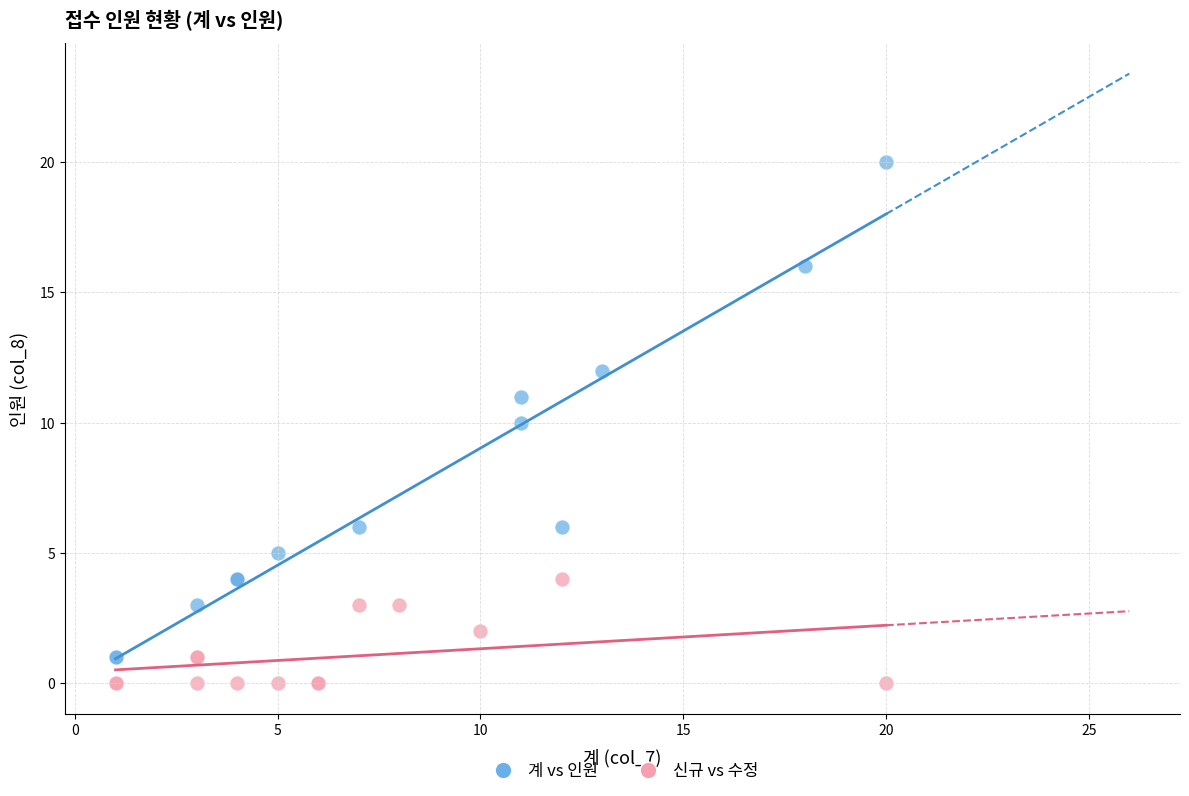

Which series reaches the maximum Y coordinate?

계 vs 인원